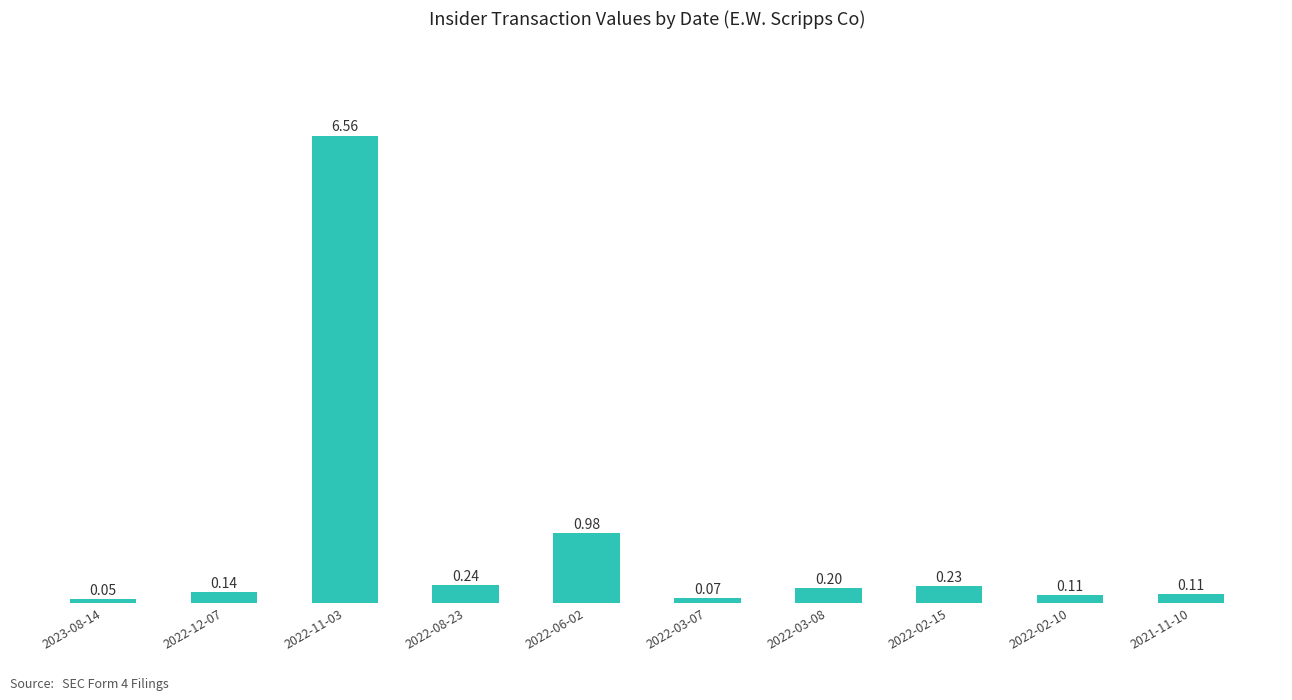

What is the sum of all values?

8.7